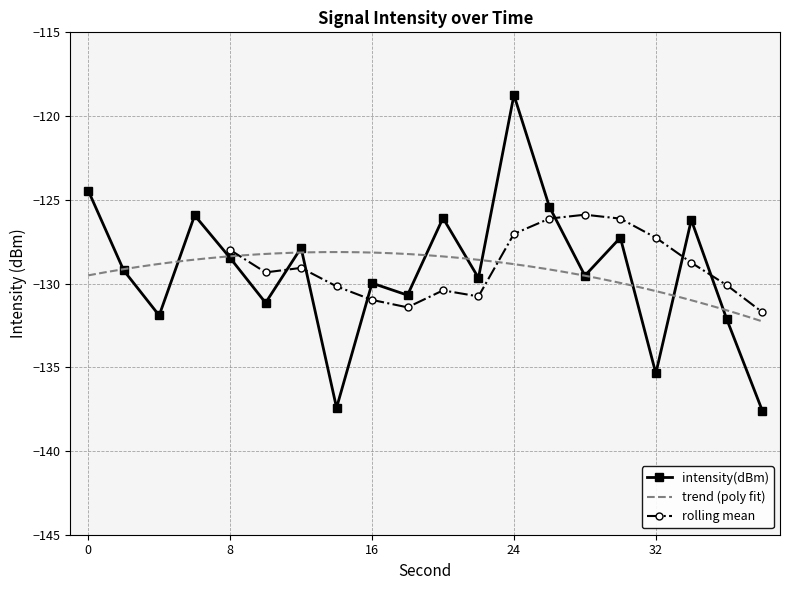

What is the change in value from 16 to 32?

-5.4